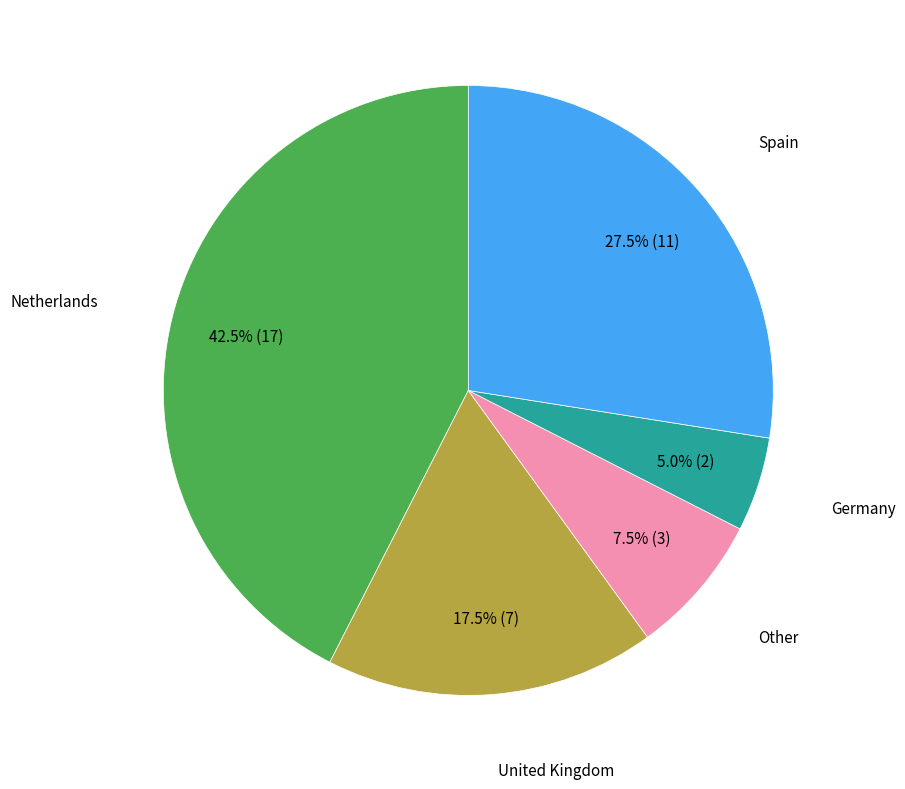

Is there any slice that represents more than half of the pie?

No